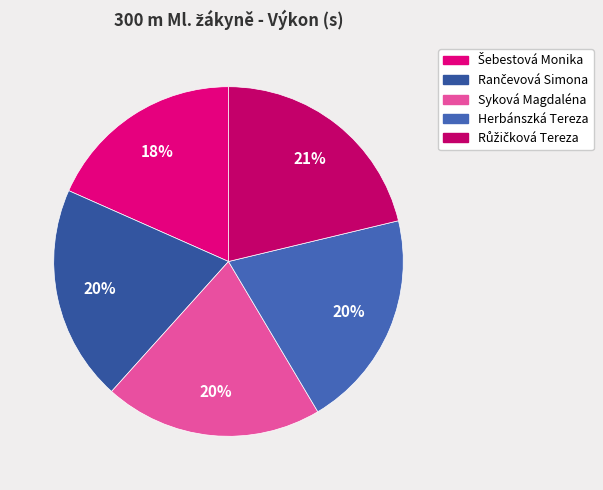

How many segments does this pie chart have?

5